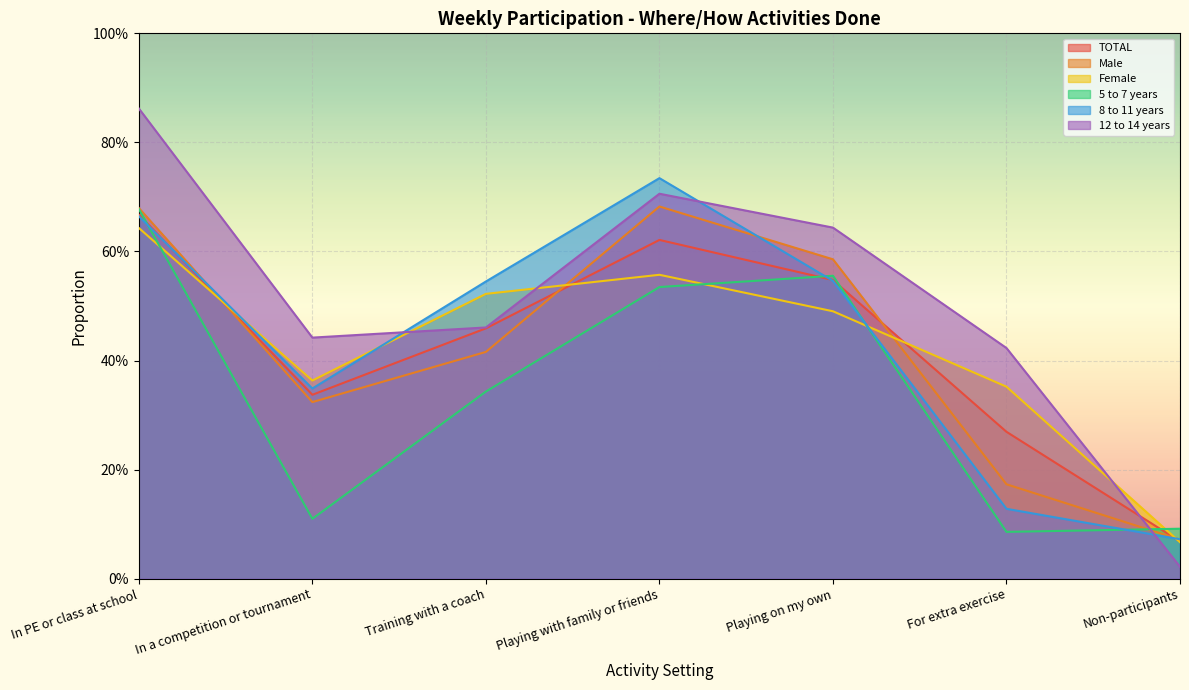

At which label does 5 to 7 years reach its minimum?

For extra exercise